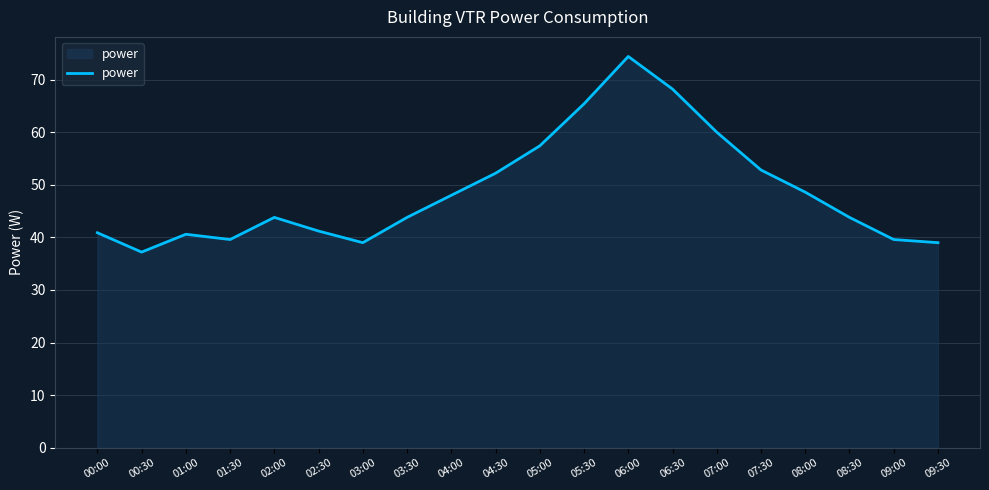

Is it true that the value at 04:00 is 48.0?

True